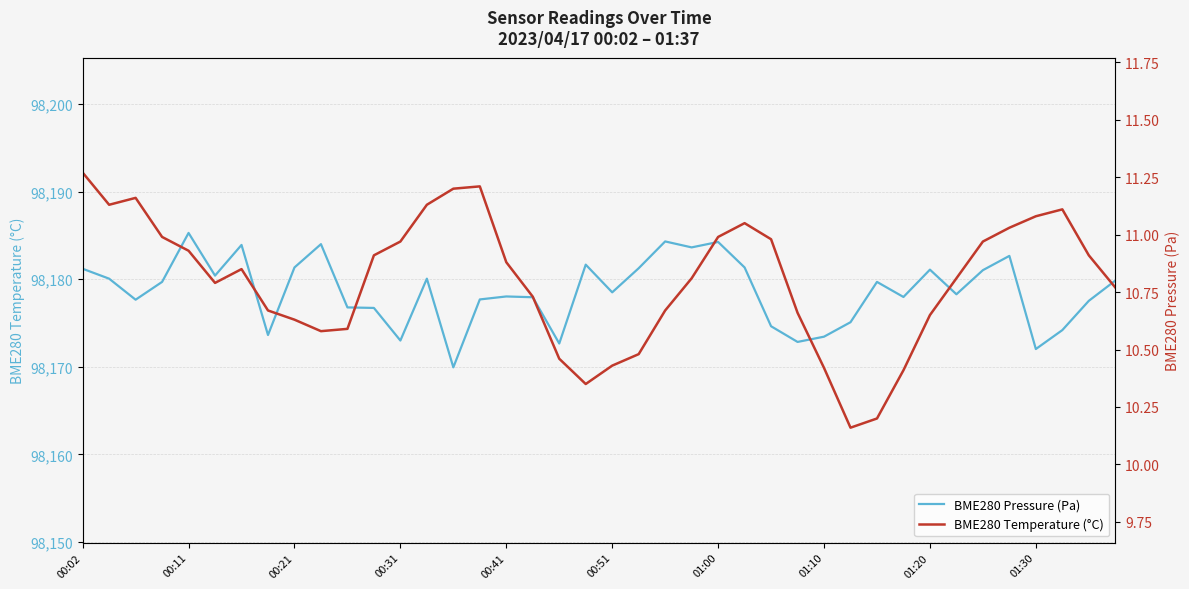

What is the difference between the BME280 Temperature (°C) values at 00:21 and 01:00?

0.4